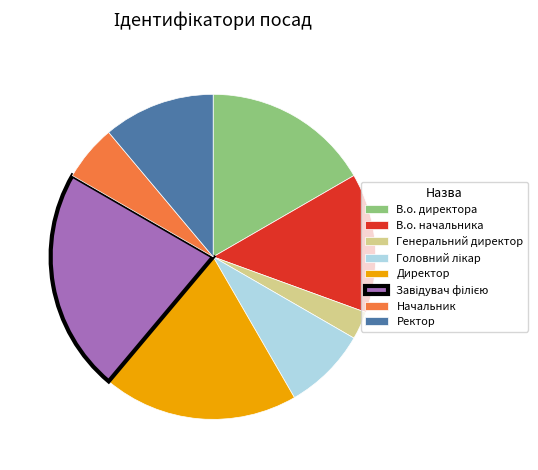

Combined, do В.о. директора and В.о. начальника account for over 50%?

No